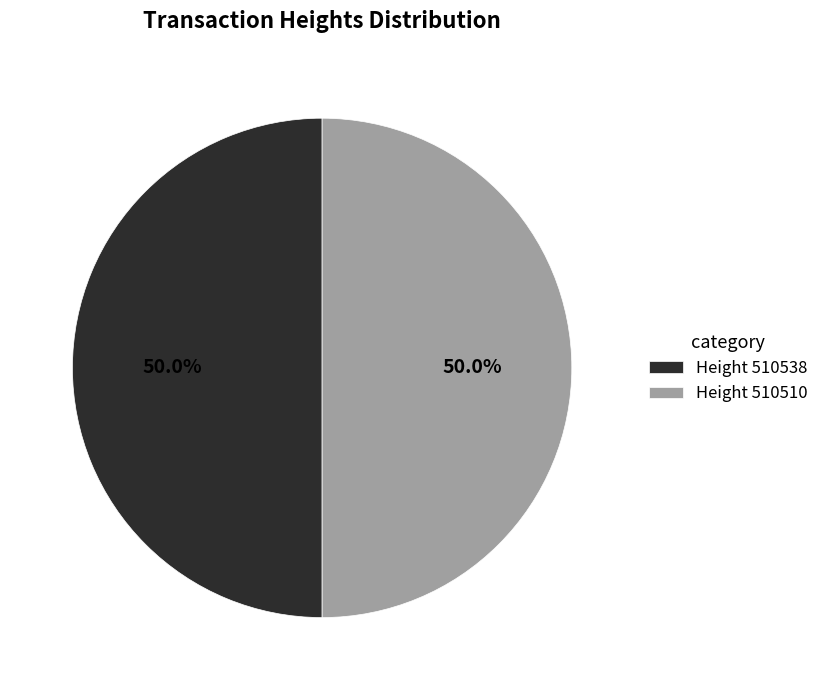

Approximately how many times larger is the value at Height 510510 compared to Height 510538?

1.0